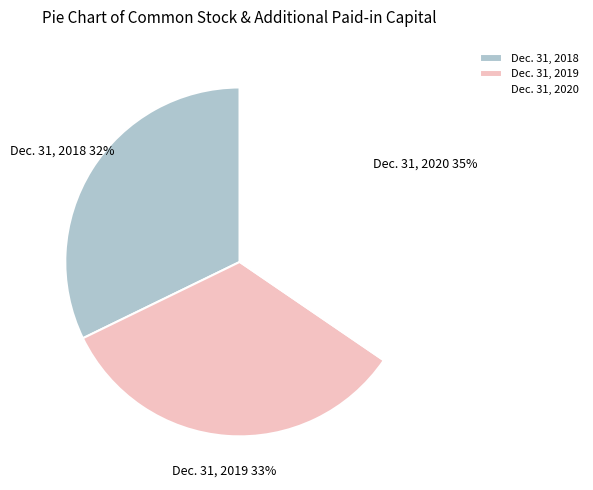

To the nearest percent, what portion does Dec. 31, 2018 represent?

32%